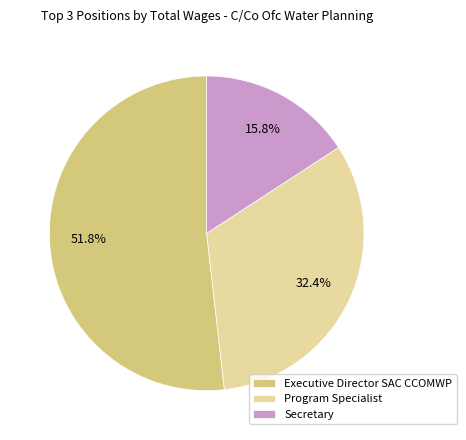

What is the largest slice in the pie chart?

Executive Director SAC CCOMWP